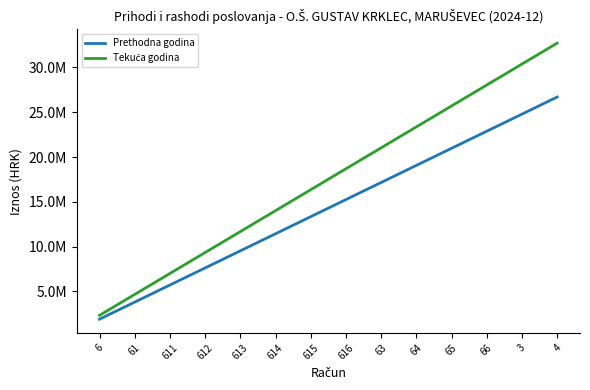

At which category is the sum across all series the highest?

4